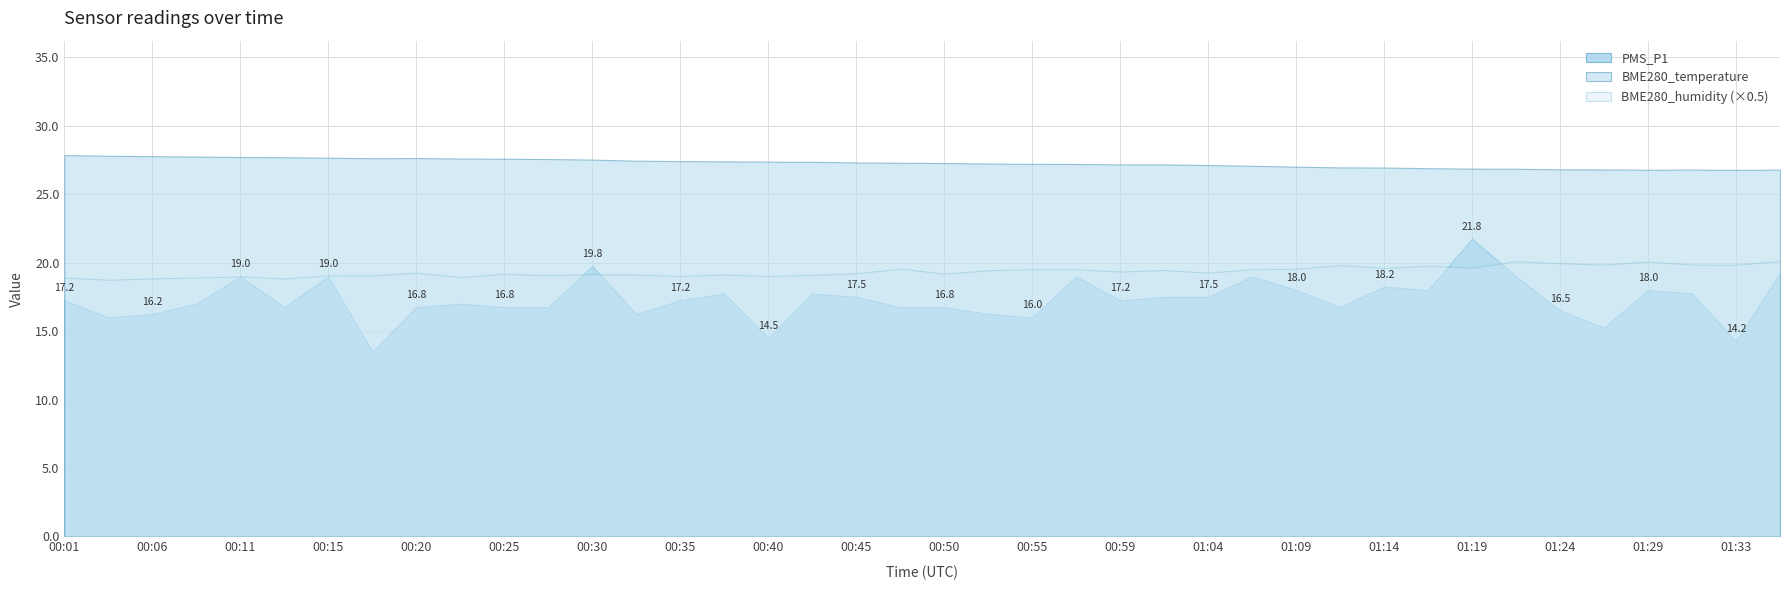

Reading right to left, what are all the values shown in this chart?

19.2	14.2	17.8	18.0	15.2	16.5	19.0	21.8	18.0	18.2	16.8	18.0	19.0	17.5	17.5	17.2	19.0	16.0	16.2	16.8	16.8	17.5	17.8	14.5	17.8	17.2	16.2	19.8	16.8	16.8	17.0	16.8	13.5	19.0	16.8	19.0	17.0	16.2	16.0	17.2